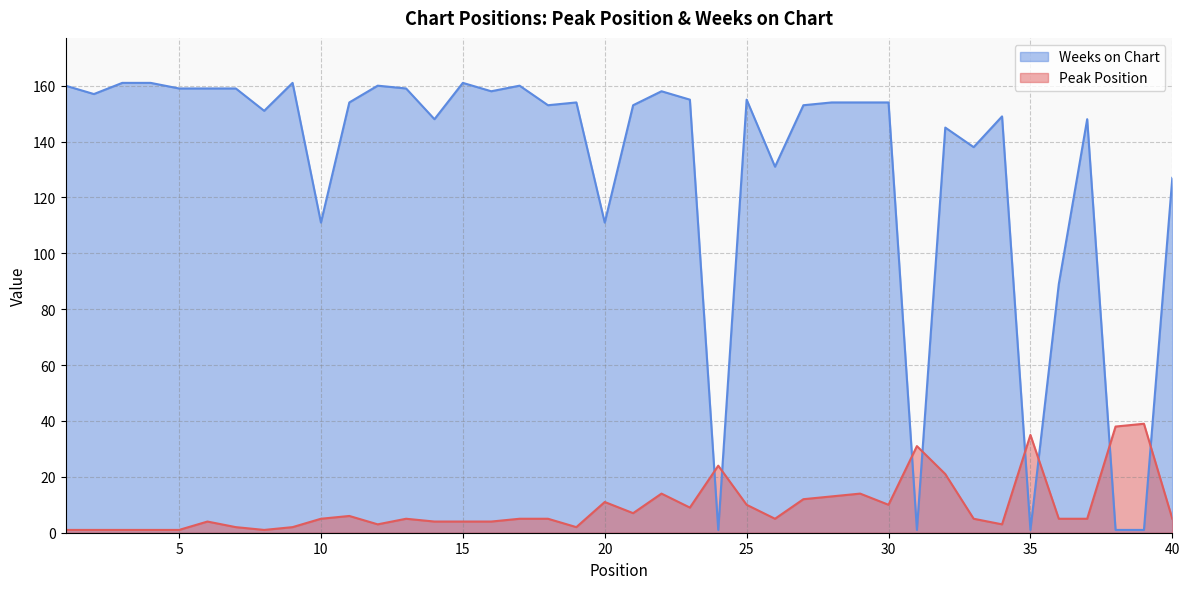

List the series in order of their peak value, highest first.

Weeks on Chart, Peak Position